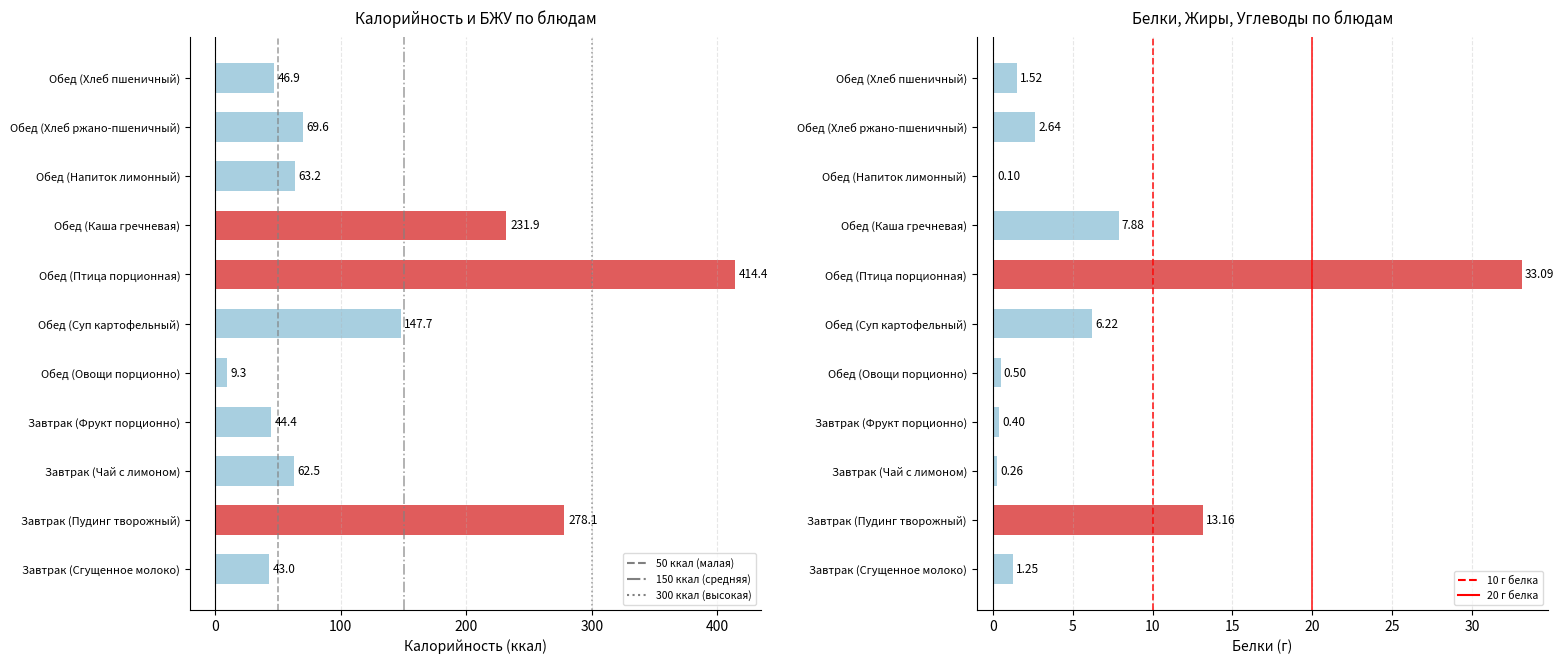

What value does the Калорийность series have at Завтрак (Фрукт порционно)?

44.4